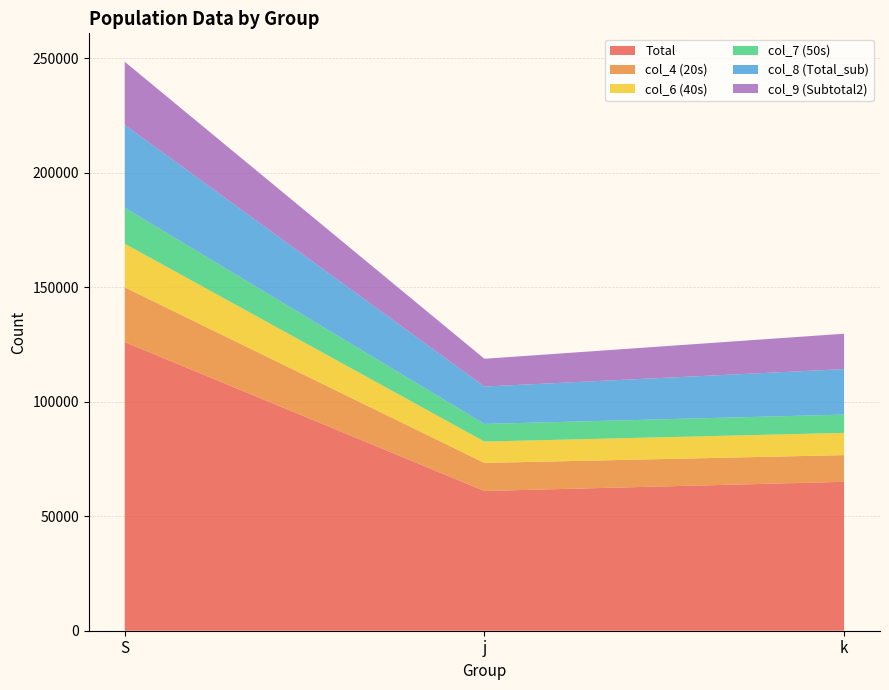

Reading right to left, list all the values displayed in this chart.

Total: k=65039	j=61044	S=126083
col_4 (20s): k=11657	j=12251	S=23908
col_6 (40s): k=9726	j=9333	S=19059
col_7 (50s): k=7988	j=7698	S=15686
col_8 (Total_sub): k=19859	j=16336	S=36194
col_9 (Subtotal2): k=15464	j=12120	S=27584